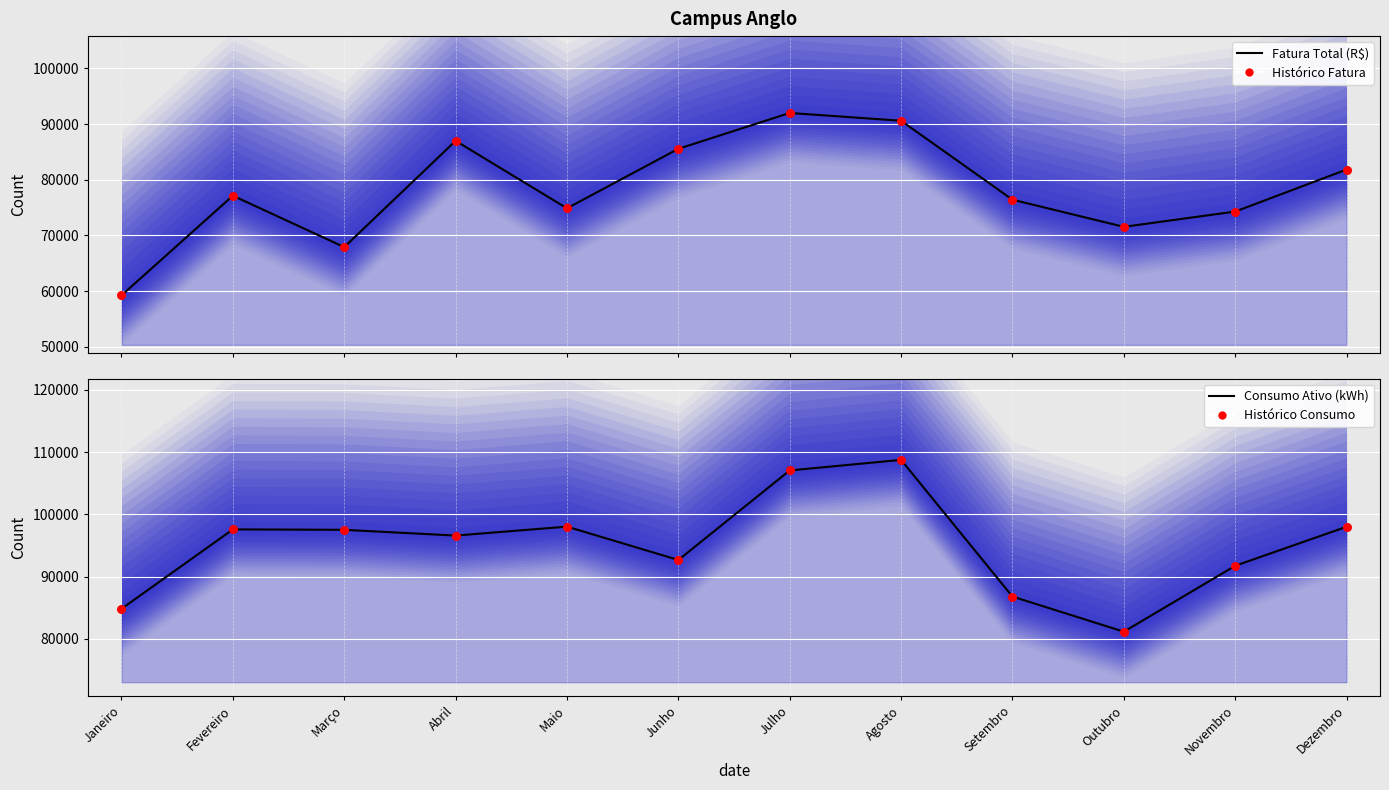

Which series contains the lowest Y value?

Fatura Total (R$) - Linha